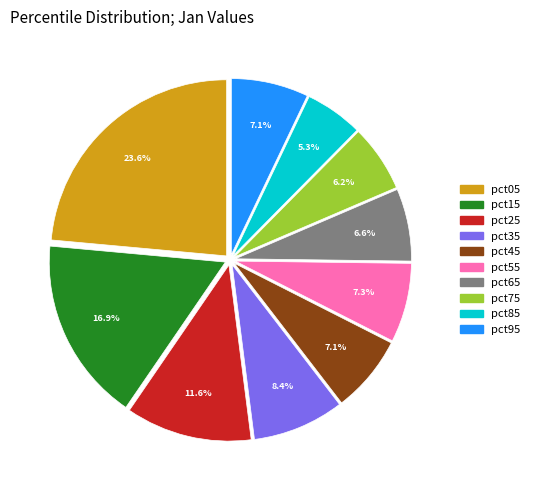

Between pct95 and pct35, which is larger?

pct35